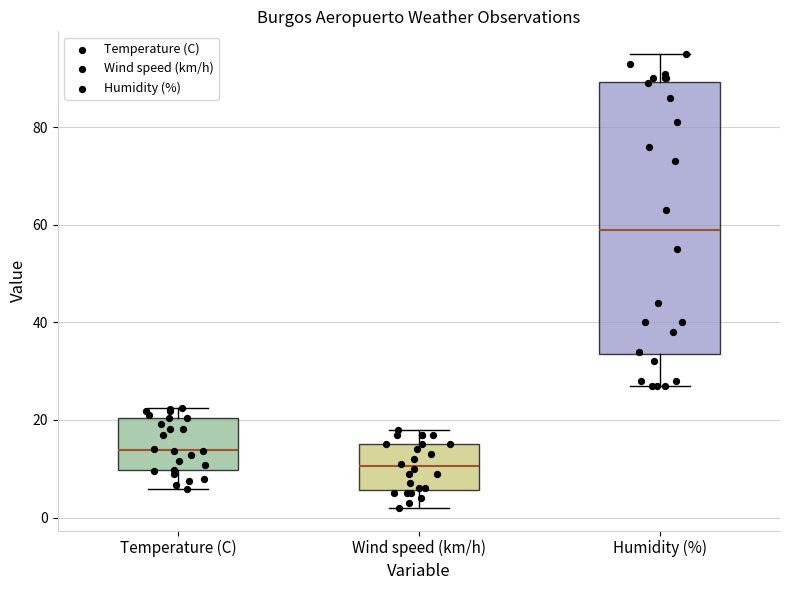

Which box is the tallest, from its lower edge to its upper edge?

Humidity (%)